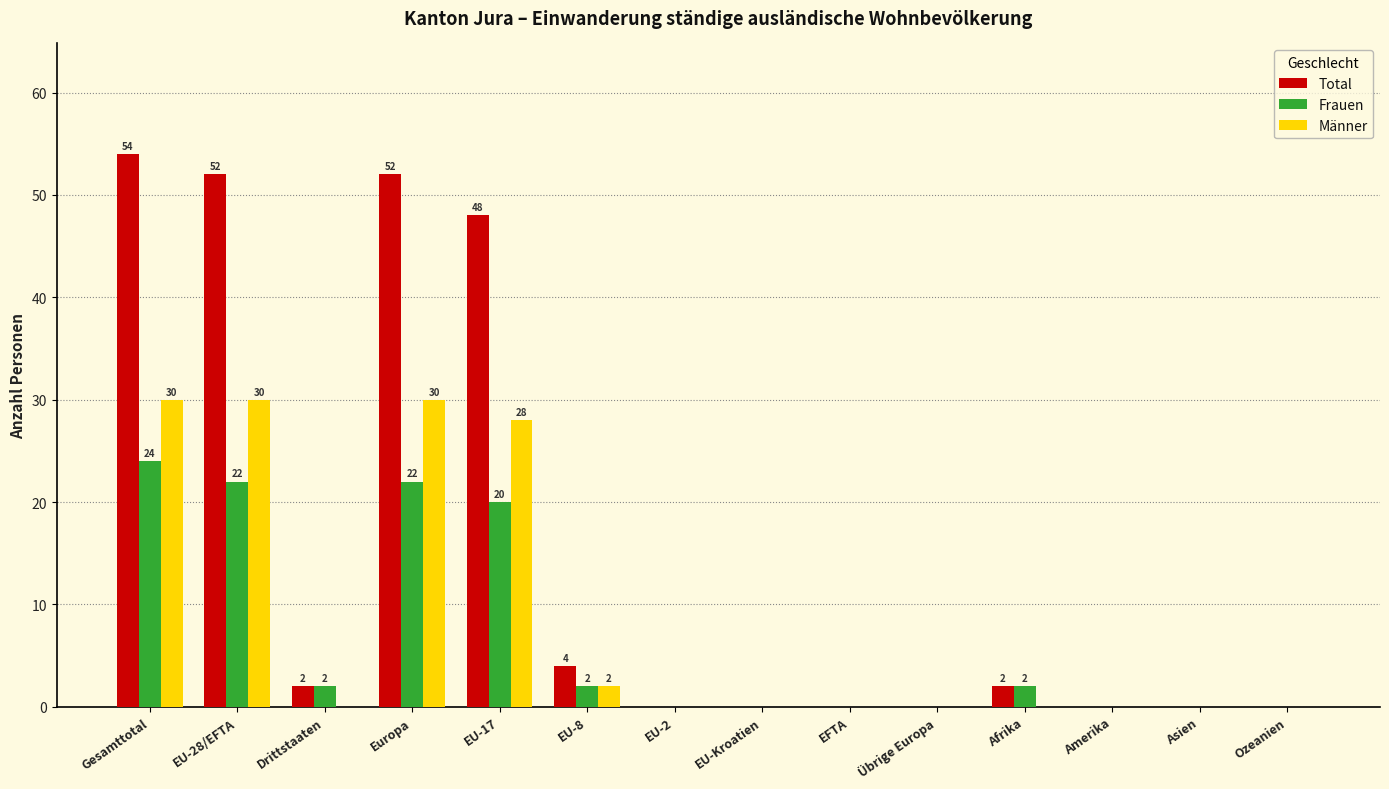

Are the bars grouped side by side (vs. stacked)?

Yes